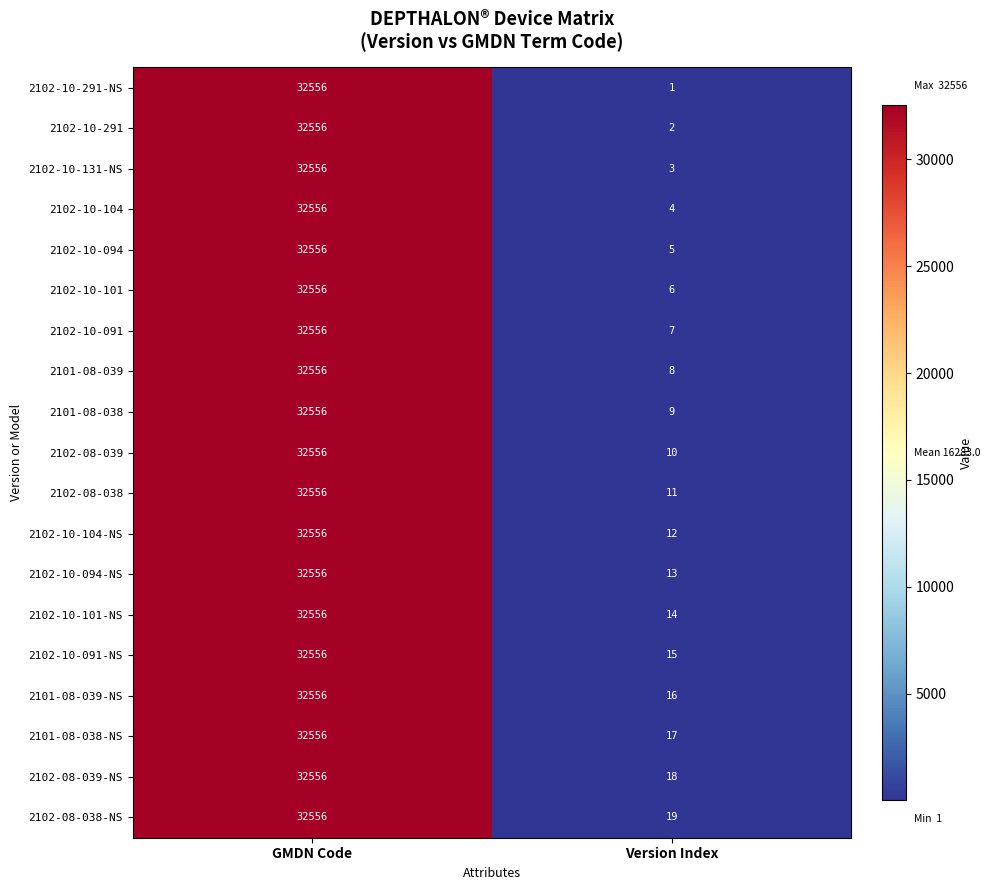

Rank the series at Version Index from lowest to highest value.

2102-10-291-NS, 2102-10-291, 2102-10-131-NS, 2102-10-104, 2102-10-094, 2102-10-101, 2102-10-091, 2101-08-039, 2101-08-038, 2102-08-039, 2102-08-038, 2102-10-104-NS, 2102-10-094-NS, 2102-10-101-NS, 2102-10-091-NS, 2101-08-039-NS, 2101-08-038-NS, 2102-08-039-NS, 2102-08-038-NS